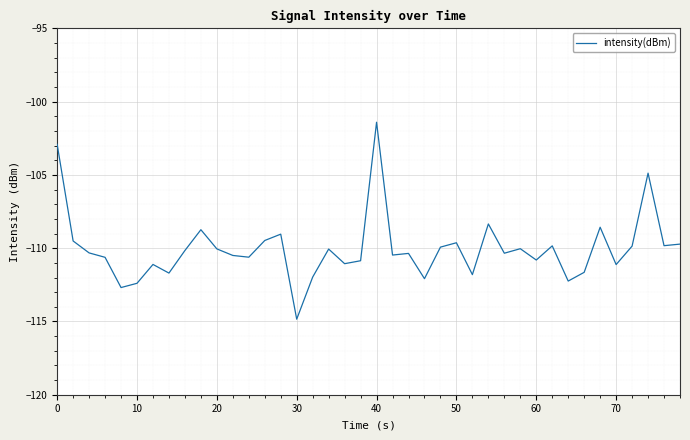

Does the chart display data point markers on the line(s)?

No